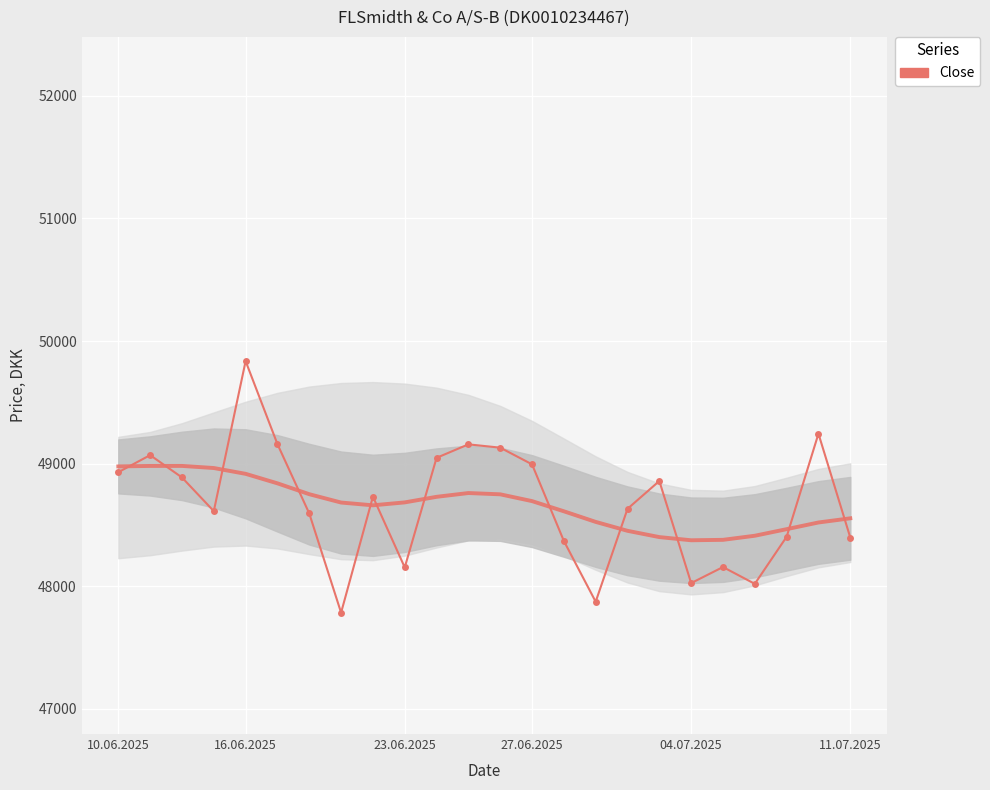

Which has a higher value, 18 or 16?

16